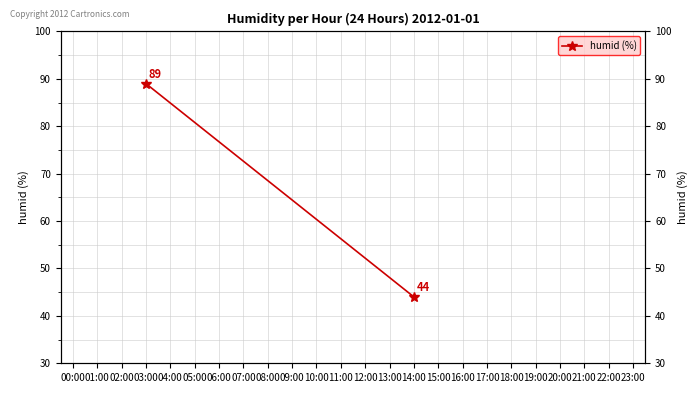

How many series are shown in this chart?

1